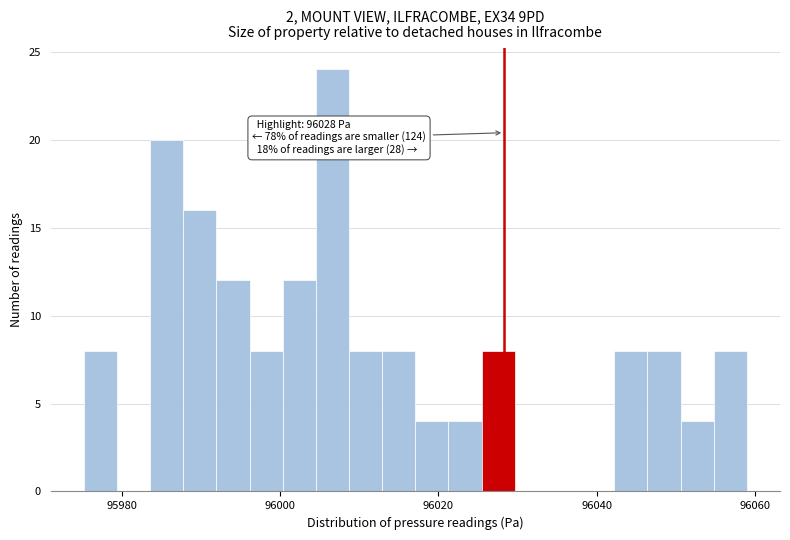

Read against the x-axis, roughly where is the centre of the tallest bar?

96006